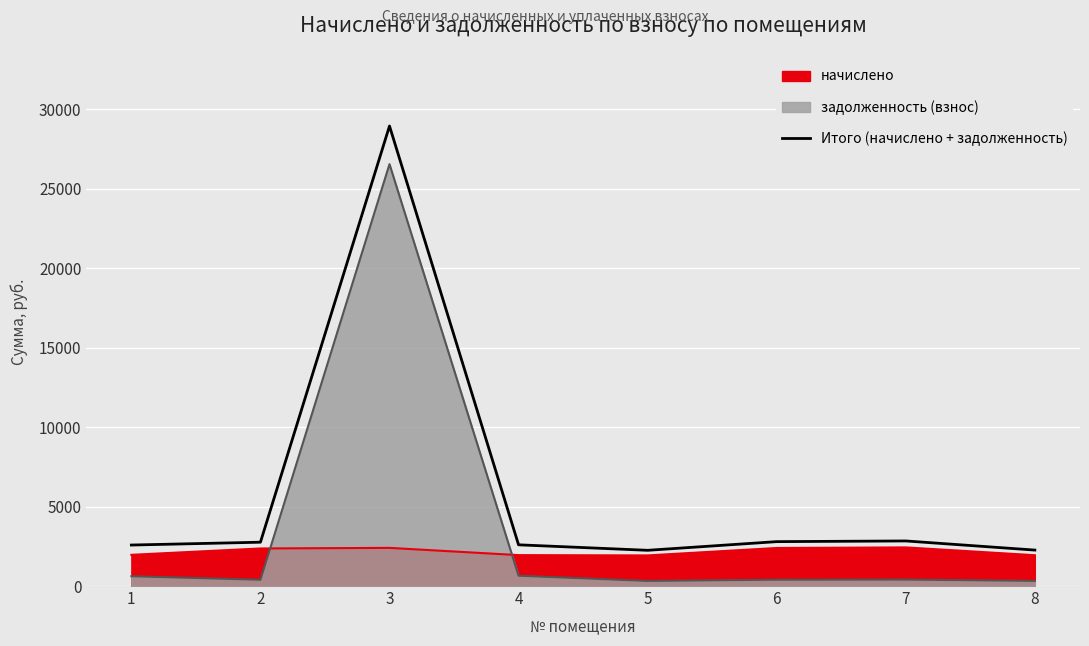

What is the sum of all values?

47023.7